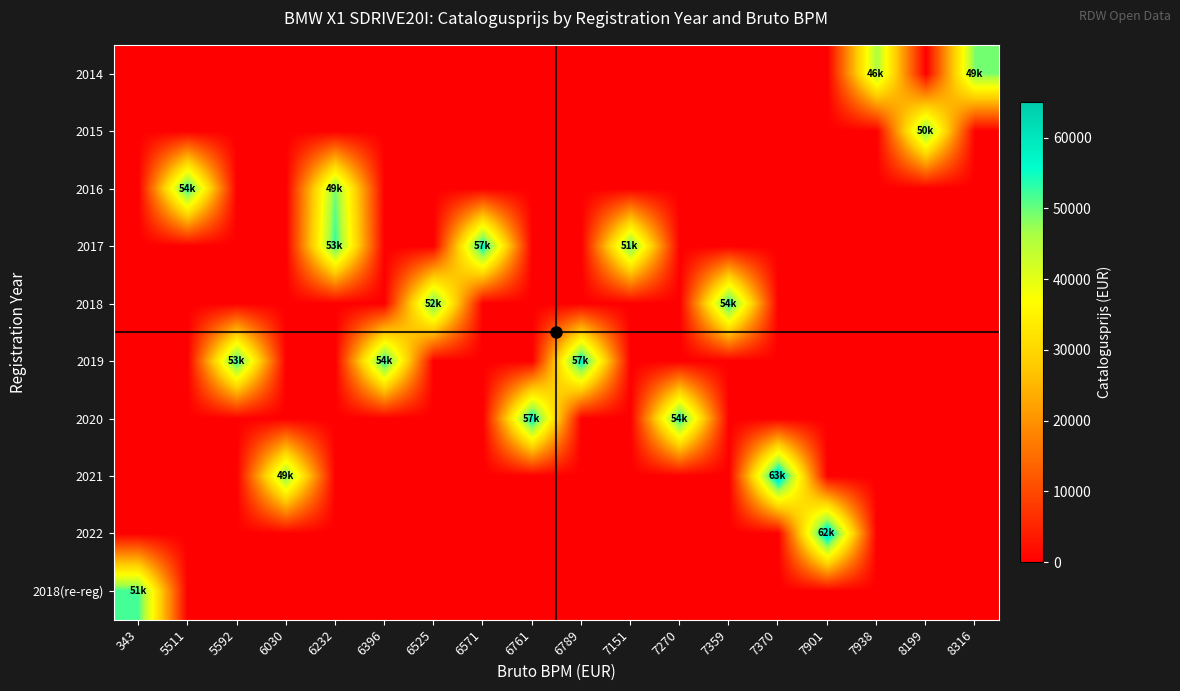

Reading left to right, what are all the values shown in this chart?

2014: 343=0	5511=0	5592=0	6030=0	6232=0	6396=0	6525=0	6571=0	6761=0	6789=0	7151=0	7270=0	7359=0	7370=0	7901=0	7938=46192	8199=0	8316=49345
2015: 343=0	5511=0	5592=0	6030=0	6232=0	6396=0	6525=0	6571=0	6761=0	6789=0	7151=0	7270=0	7359=0	7370=0	7901=0	7938=0	8199=50123	8316=0
2016: 343=0	5511=54607	5592=0	6030=0	6232=49554	6396=0	6525=0	6571=0	6761=0	6789=0	7151=0	7270=0	7359=0	7370=0	7901=0	7938=0	8199=0	8316=0
2017: 343=0	5511=0	5592=0	6030=0	6232=53135	6396=0	6525=0	6571=57221	6761=0	6789=0	7151=51011	7270=0	7359=0	7370=0	7901=0	7938=0	8199=0	8316=0
2018: 343=0	5511=0	5592=0	6030=0	6232=0	6396=0	6525=52178	6571=0	6761=0	6789=0	7151=0	7270=0	7359=54946	7370=0	7901=0	7938=0	8199=0	8316=0
2019: 343=0	5511=0	5592=53975	6030=0	6232=0	6396=54902	6525=0	6571=0	6761=0	6789=57740	7151=0	7270=0	7359=0	7370=0	7901=0	7938=0	8199=0	8316=0
2020: 343=0	5511=0	5592=0	6030=0	6232=0	6396=0	6525=0	6571=0	6761=57652	6789=0	7151=0	7270=54876	7359=0	7370=0	7901=0	7938=0	8199=0	8316=0
2021: 343=0	5511=0	5592=0	6030=49676	6232=0	6396=0	6525=0	6571=0	6761=0	6789=0	7151=0	7270=0	7359=0	7370=63141	7901=0	7938=0	8199=0	8316=0
2022: 343=0	5511=0	5592=0	6030=0	6232=0	6396=0	6525=0	6571=0	6761=0	6789=0	7151=0	7270=0	7359=0	7370=0	7901=62124	7938=0	8199=0	8316=0
2018(re-reg): 343=51993	5511=0	5592=0	6030=0	6232=0	6396=0	6525=0	6571=0	6761=0	6789=0	7151=0	7270=0	7359=0	7370=0	7901=0	7938=0	8199=0	8316=0